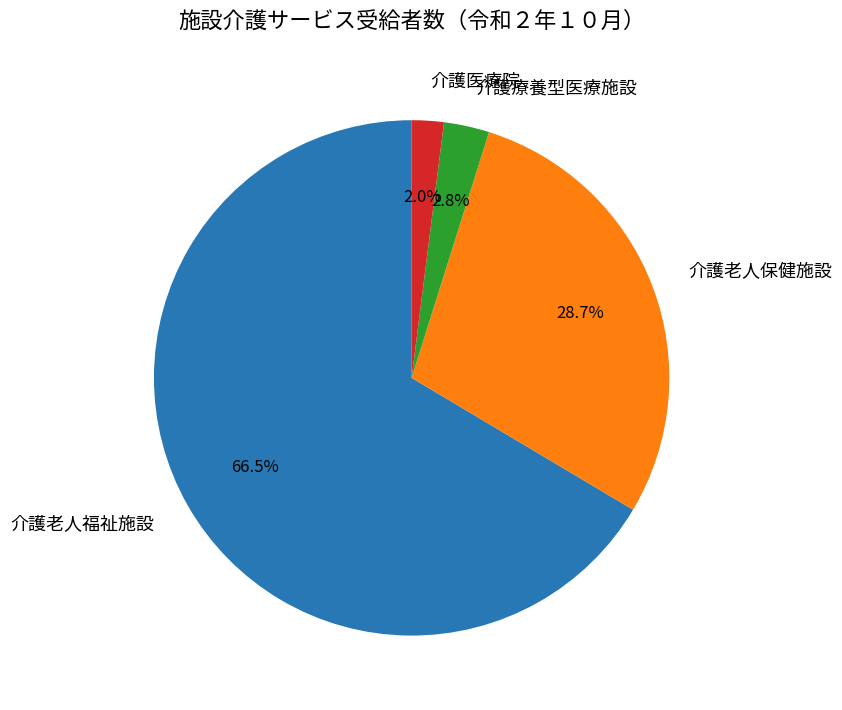

How many slices are in this pie chart?

4